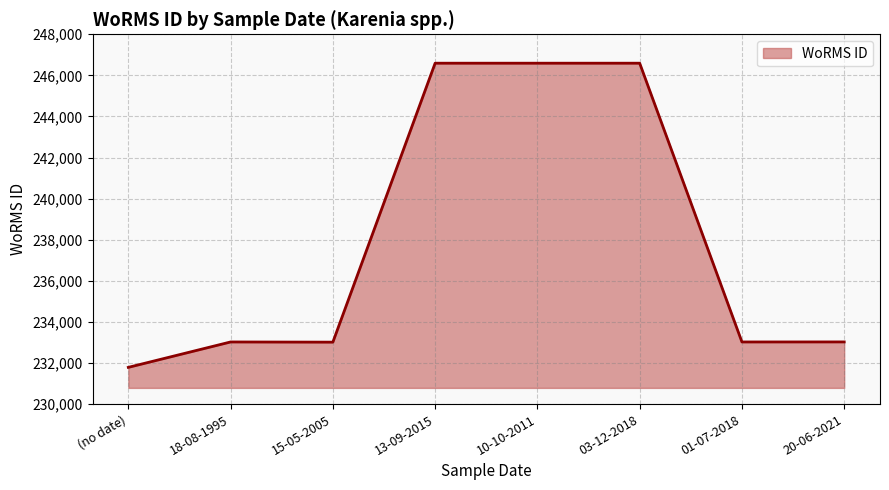

Which category has the lowest value across all series?

(no date)